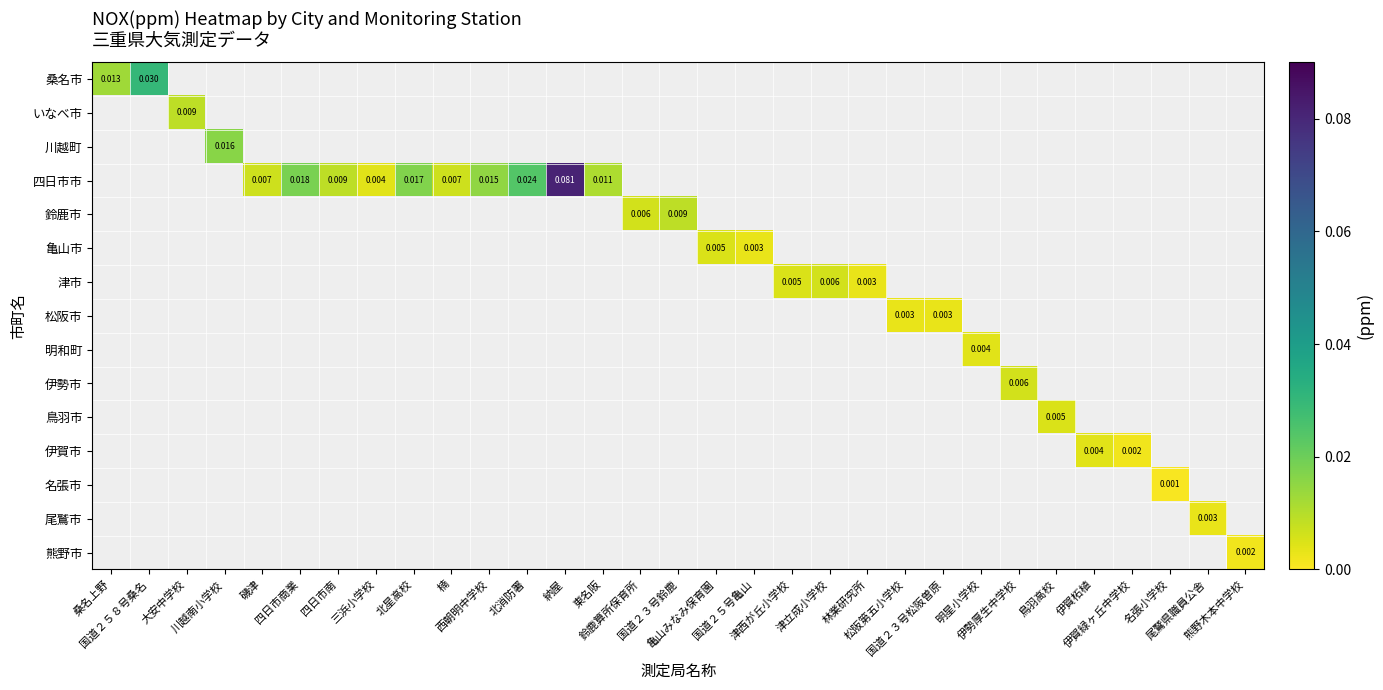

How many positive values does the 四日市市 series have?

10